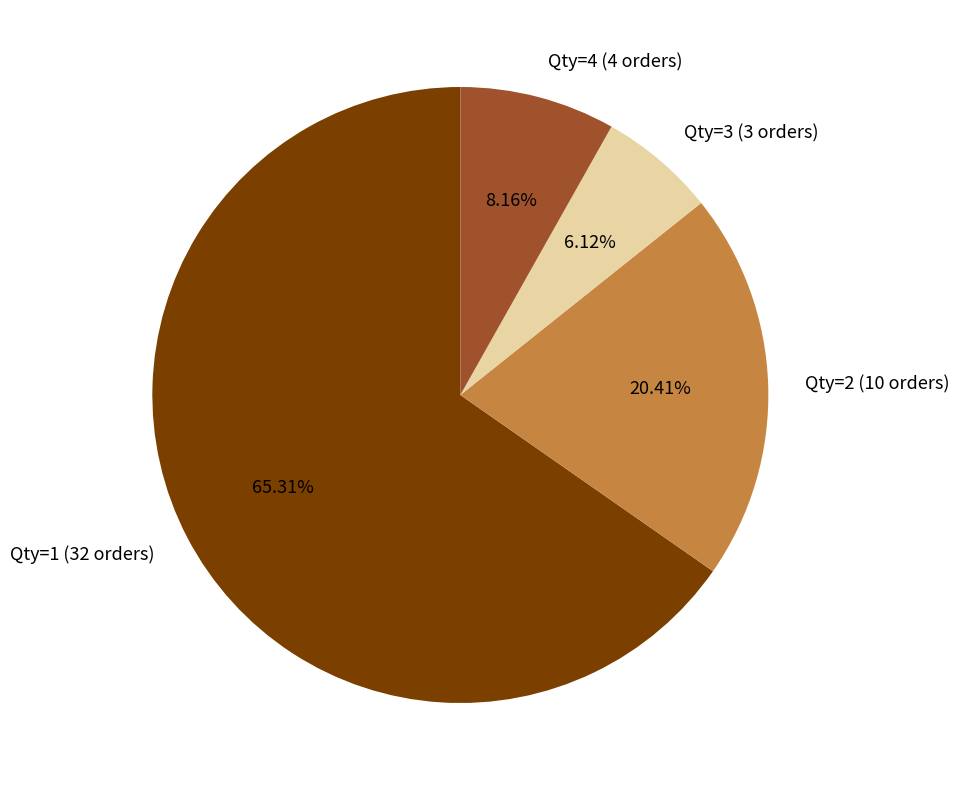

Between Qty=3 (3 orders) and Qty=1 (32 orders), which is larger?

Qty=1 (32 orders)